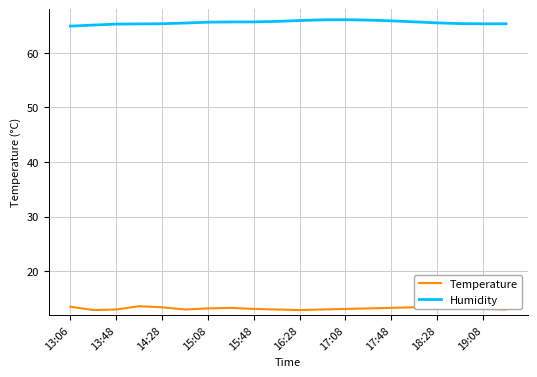

What is the smallest value displayed?

12.9